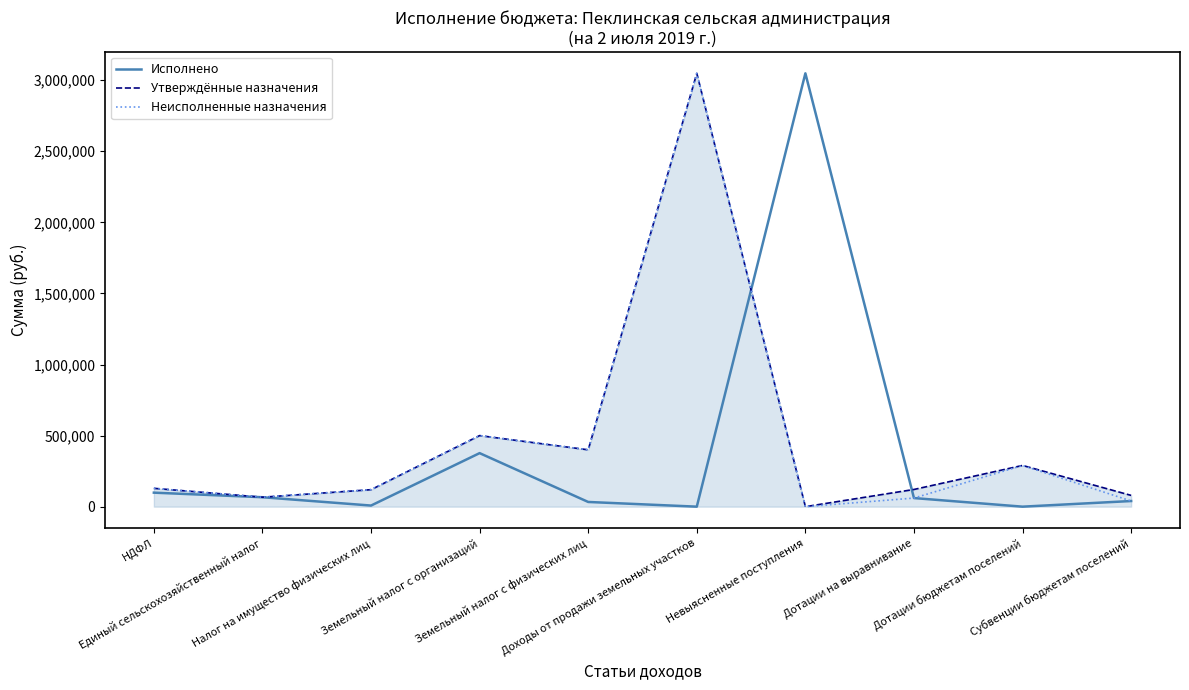

What is the highest value of the Утверждённые назначения series?

3048421.1